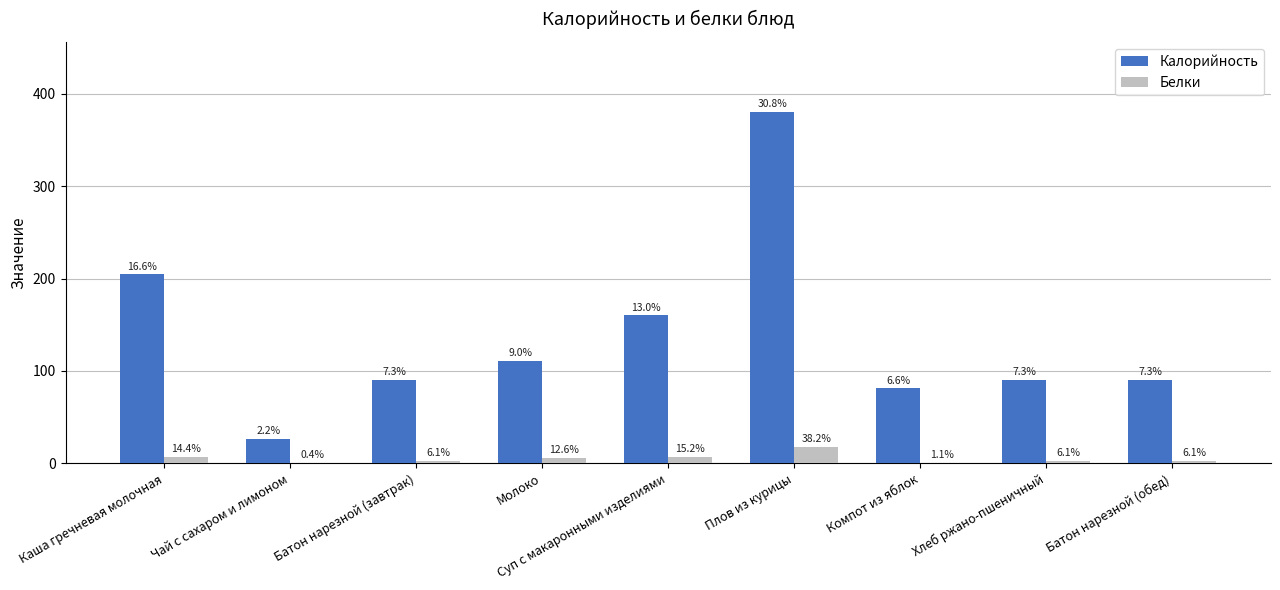

Between Компот из яблок and Хлеб ржано-пшеничный, which series saw the biggest shift?

Калорийность